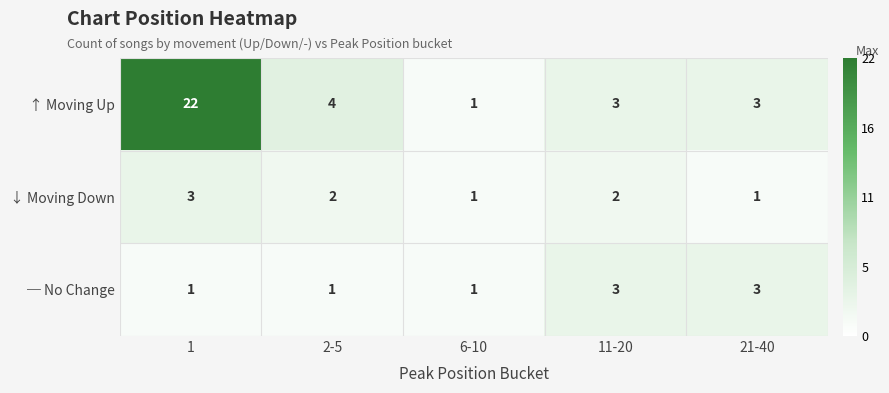

How many ─ No Change values are between 1 and 3?

5